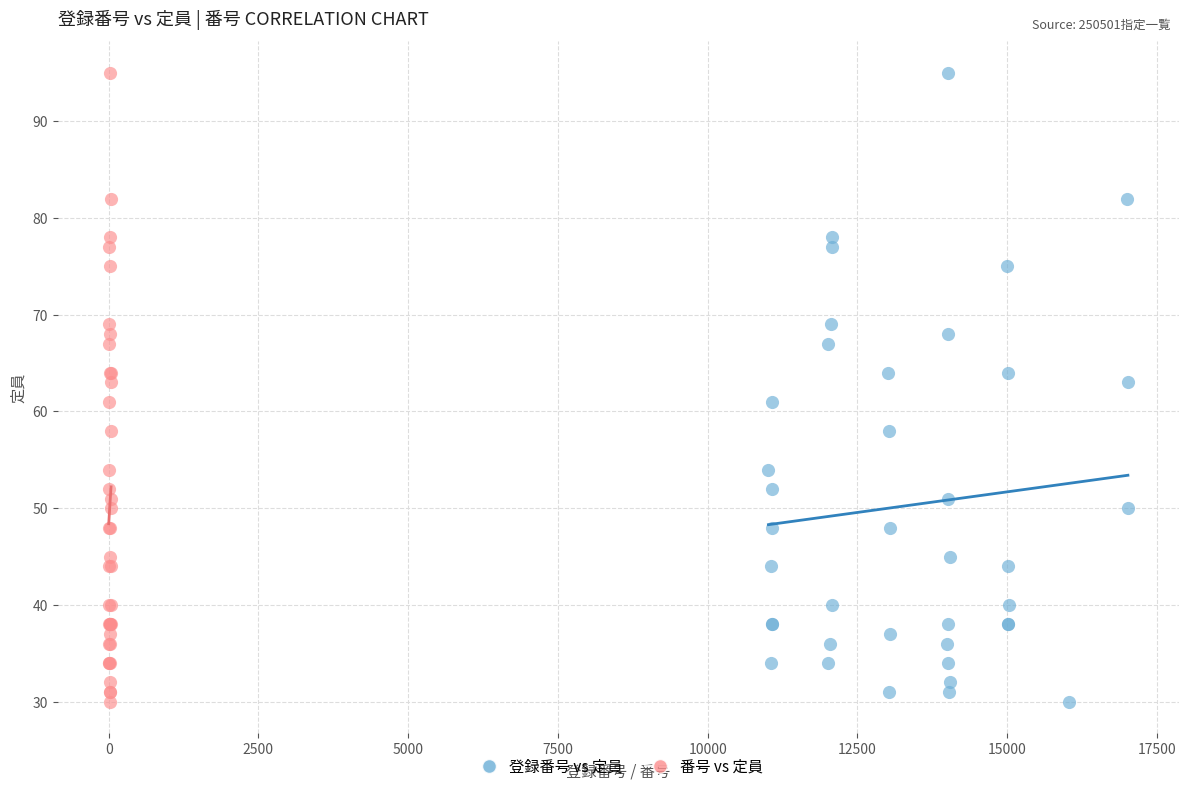

What are all the series names shown in the legend?

登録番号 vs 定員, 番号 vs 定員